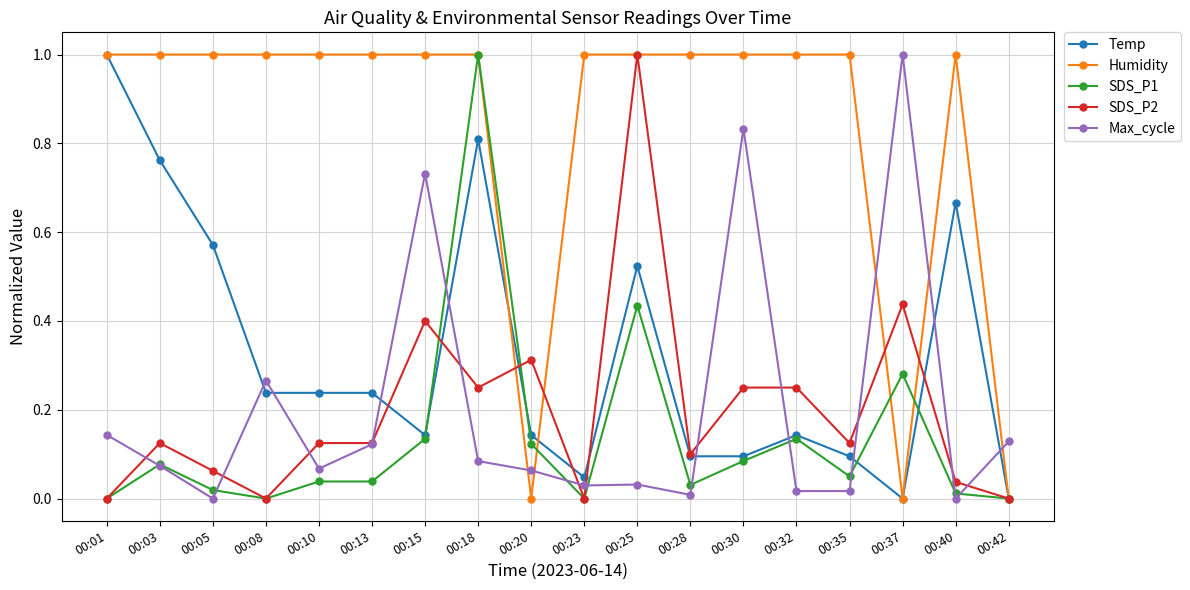

At which category is the sum across all series the highest?

00:18